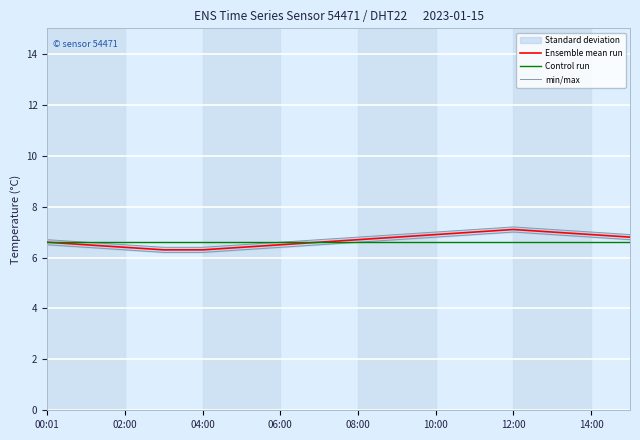

What is the highest value of the Control run series?

6.6